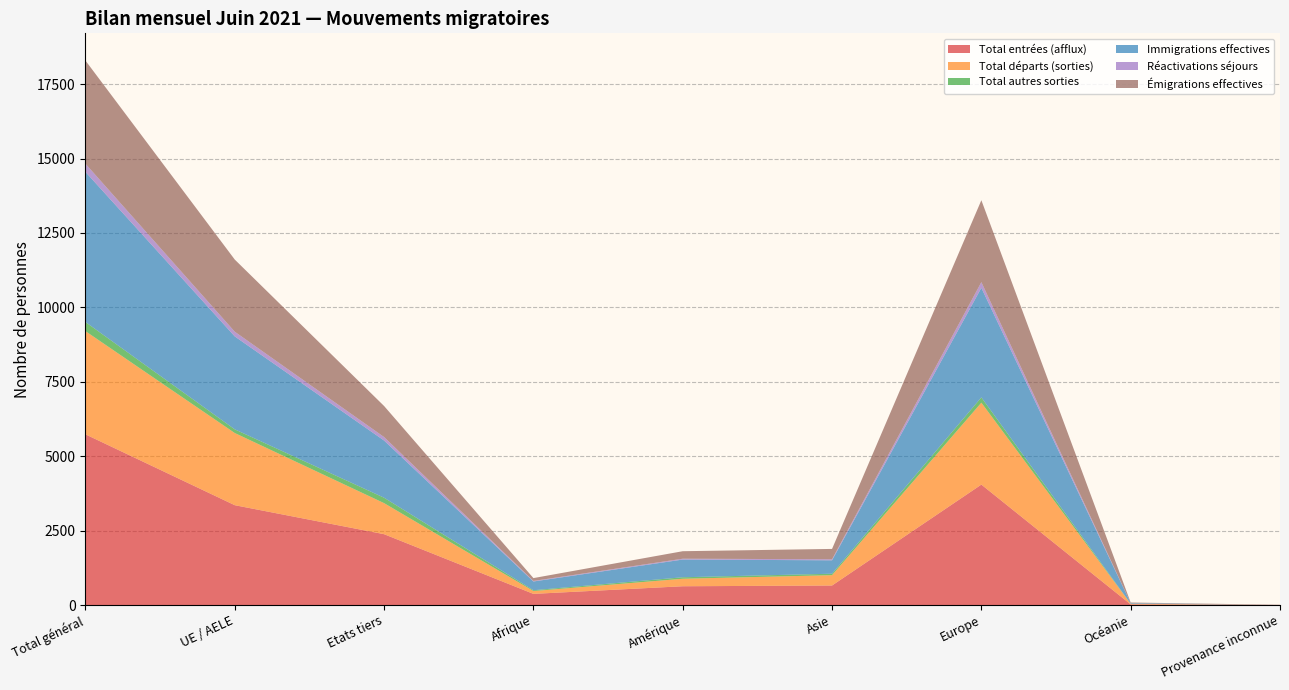

Reading left to right, what are all the values shown in this chart?

Total entrées (afflux): 5734	3354	2380	375	631	656	4046	21	5
Total départs (sorties): 3467	2424	1043	95	252	347	2752	20	1
Total autres sorties: 306	124	182	27	50	49	178	2	0
Immigrations effectives: 5043	3122	1921	294	595	451	3680	21	2
Réactivations séjours: 275	158	117	19	28	35	192	1	0
Émigrations effectives: 3466	2423	1043	95	252	347	2751	20	1